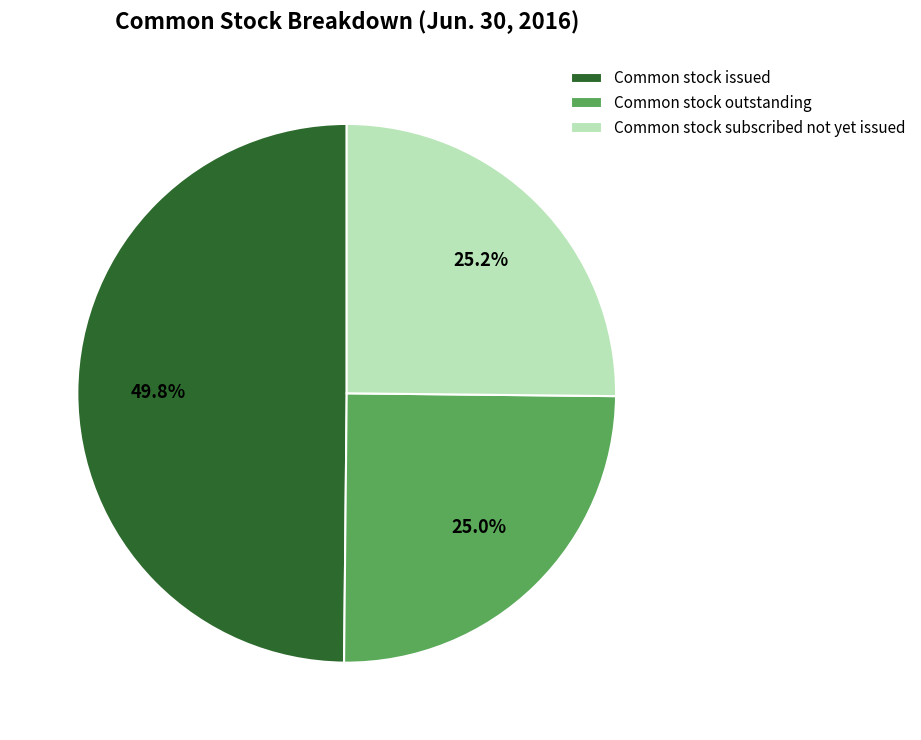

Is there a majority slice in this chart?

No